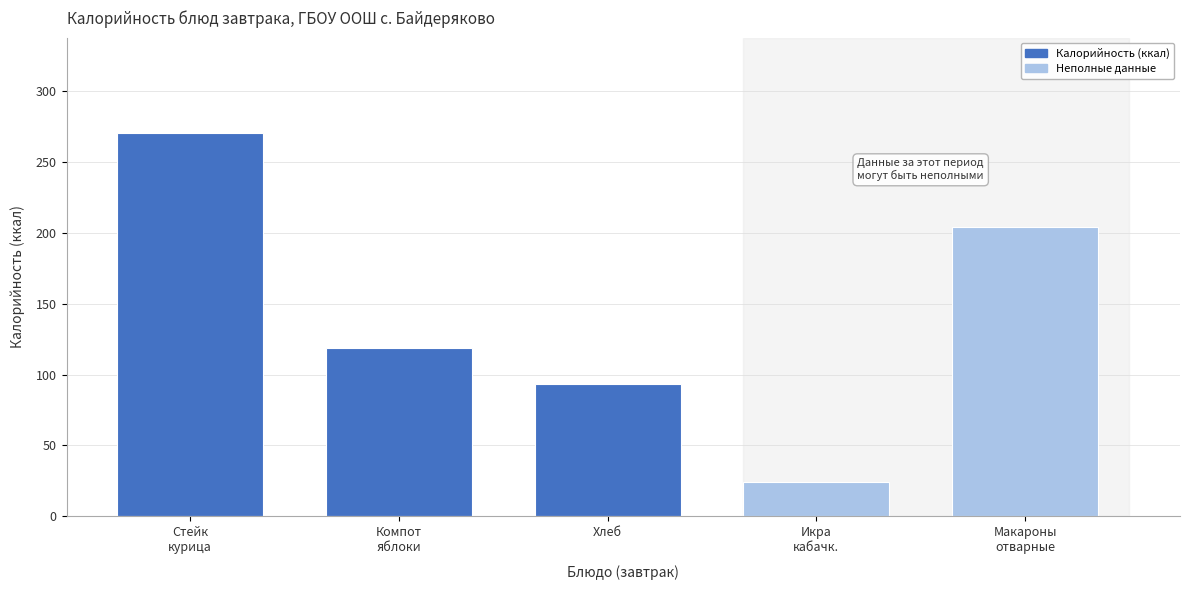

Reading left to right, list all the values displayed in this chart.

270.0	118.6	93.2	24.4	203.8